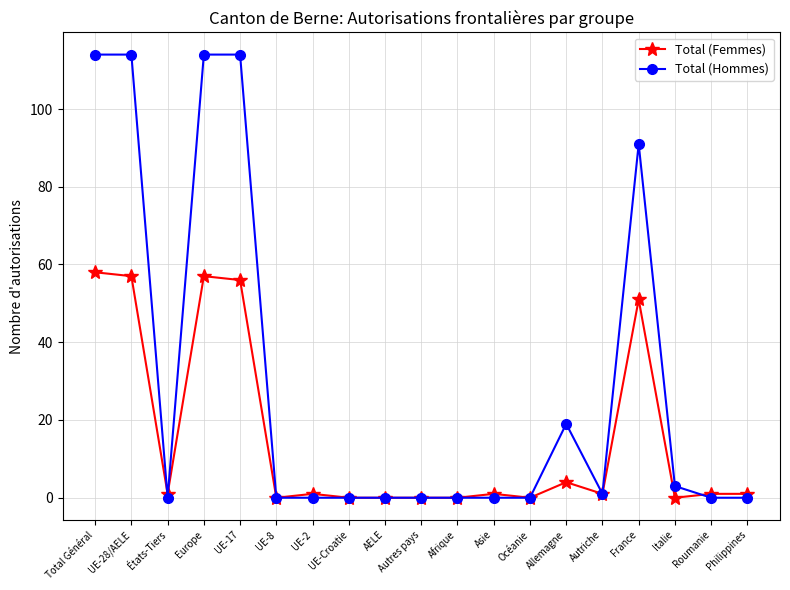

How many categories are shown in the chart?

19